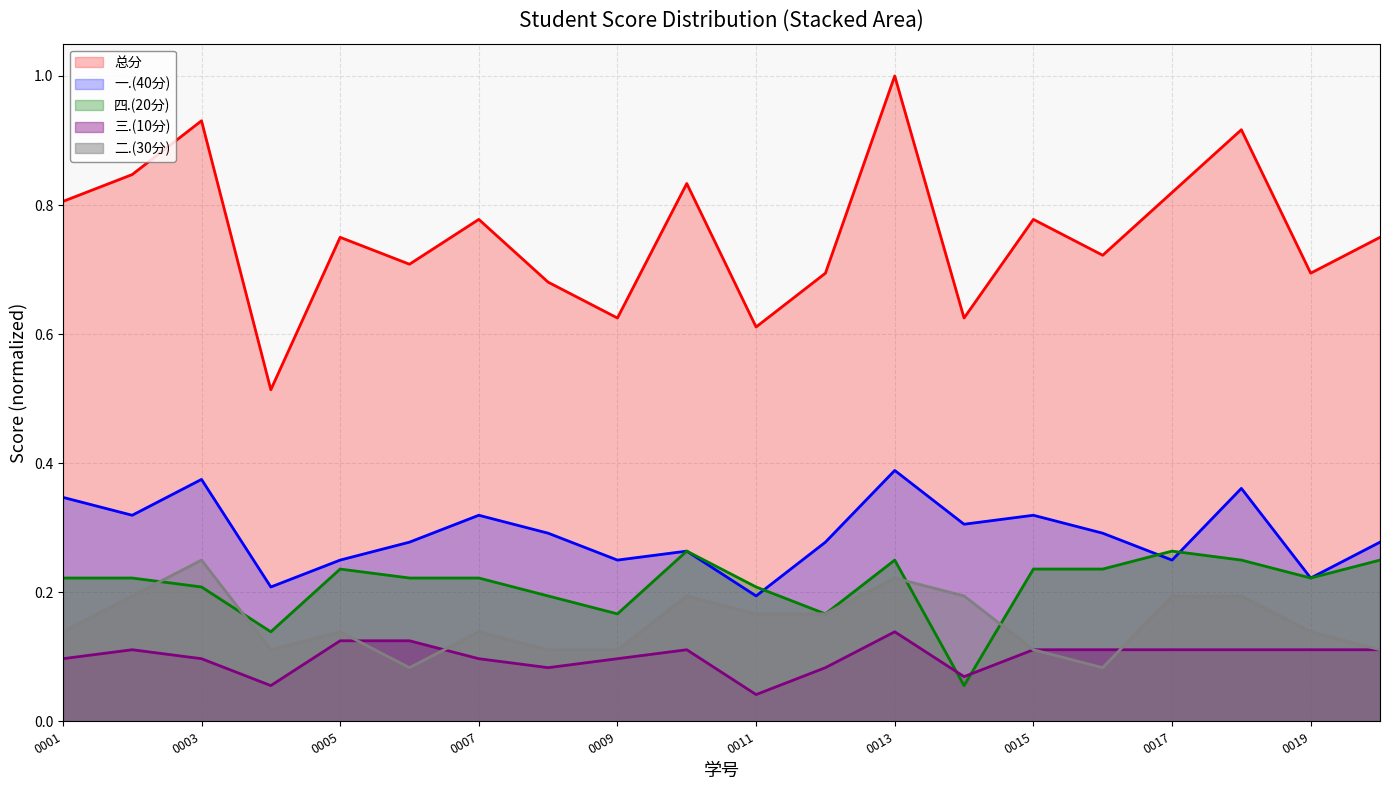

Is the value of 四.(20分) at 2023080016 greater than the value of 总分 at 2023080012?

No